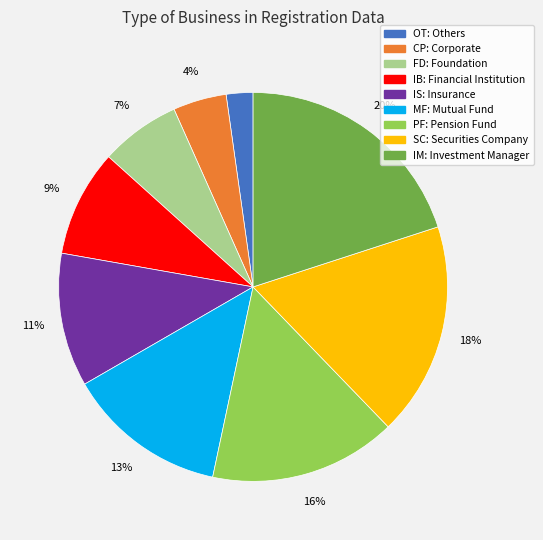

Is it true that IS: Insurance is 11% of the pie?

True